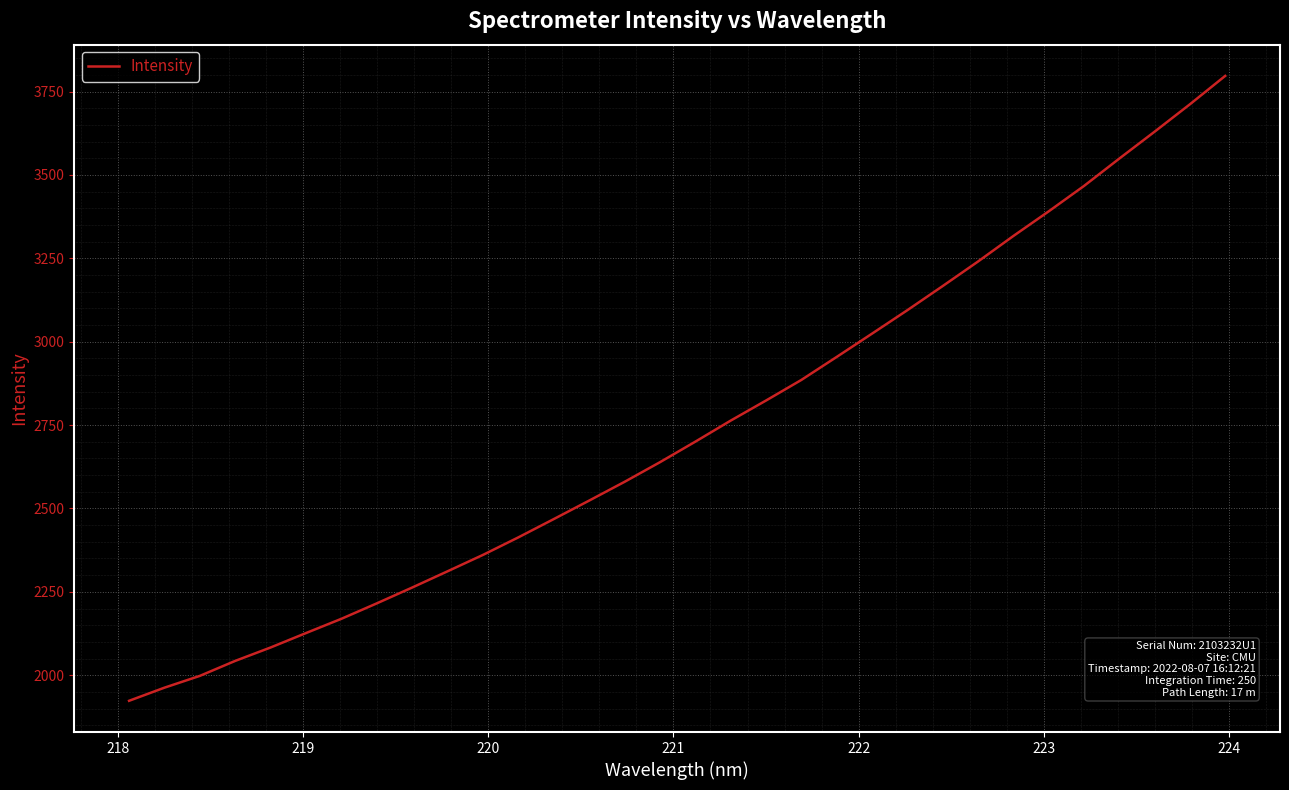

What is the difference between the maximum and minimum values?

1873.6